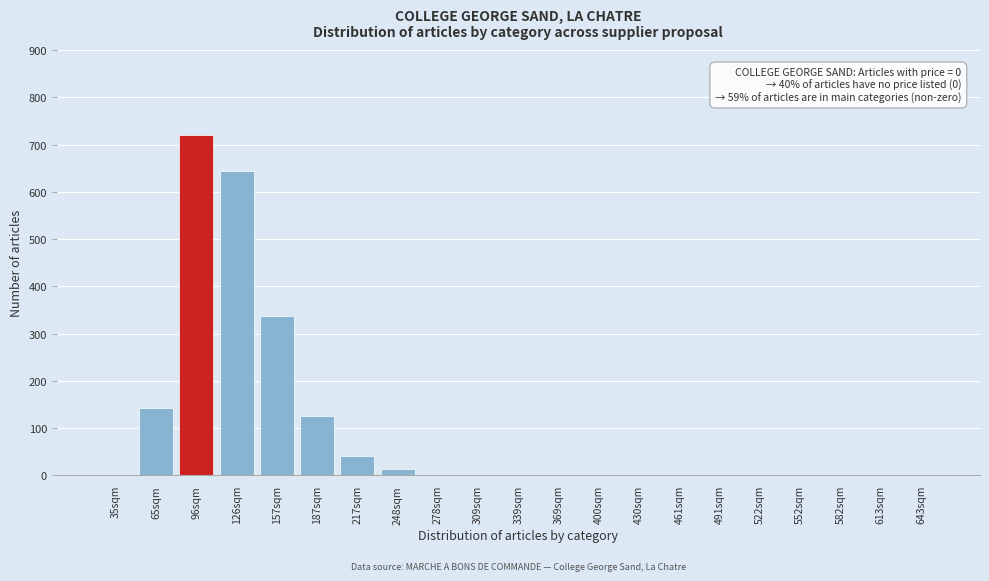

Reading left to right, list all the values displayed in this chart.

35sqm=0	65sqm=143	96sqm=720	126sqm=645	157sqm=338	187sqm=125	217sqm=42	248sqm=14	278sqm=0	309sqm=0	339sqm=0	369sqm=0	400sqm=0	430sqm=0	461sqm=0	491sqm=0	522sqm=0	552sqm=0	582sqm=0	613sqm=0	643sqm=0